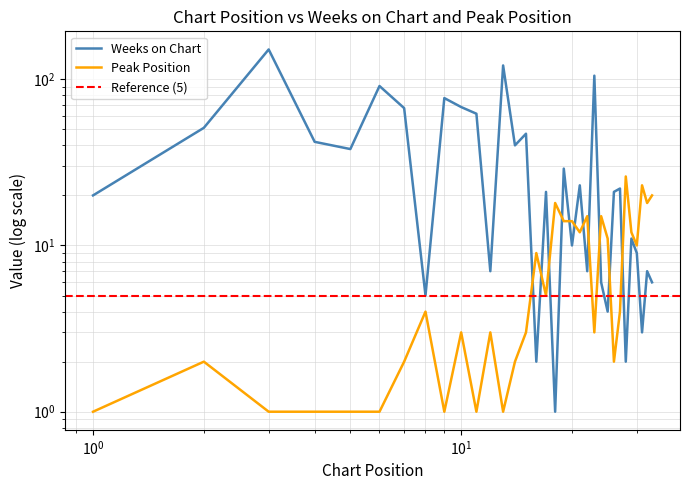

At which label does Peak Position first exceed 4?

16